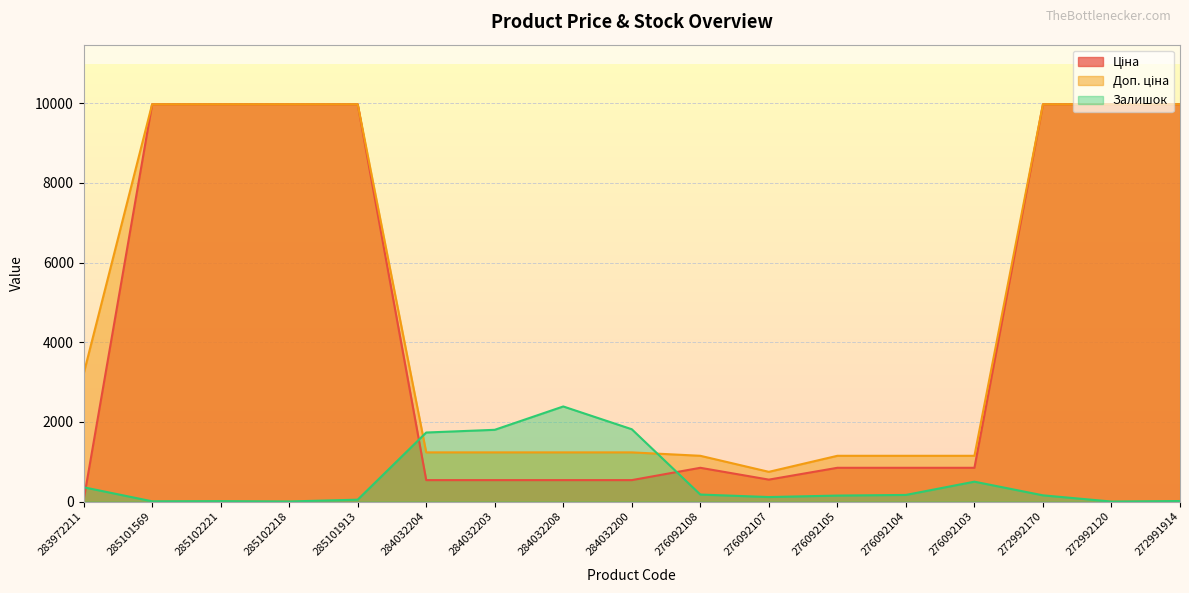

Reading right to left, transcribe all the data shown in this chart.

Ціна: 9975.0	9975.0	9975.0	848.4	848.4	848.4	551.5	848.4	539.0	539.0	539.0	539.0	9975.0	9975.0	9975.0	9975.0	32.0
Доп. ціна: 9975.0	9975.0	9975.0	1149.7	1149.7	1149.7	747.0	1149.7	1235.4	1235.4	1235.4	1235.4	9975.0	9975.0	9975.0	9975.0	3205.0
Залишок: 14.0	1.0	157.0	500.0	167.0	151.0	114.0	177.0	1816.0	2388.0	1802.0	1734.0	48.0	3.0	11.0	7.0	360.0